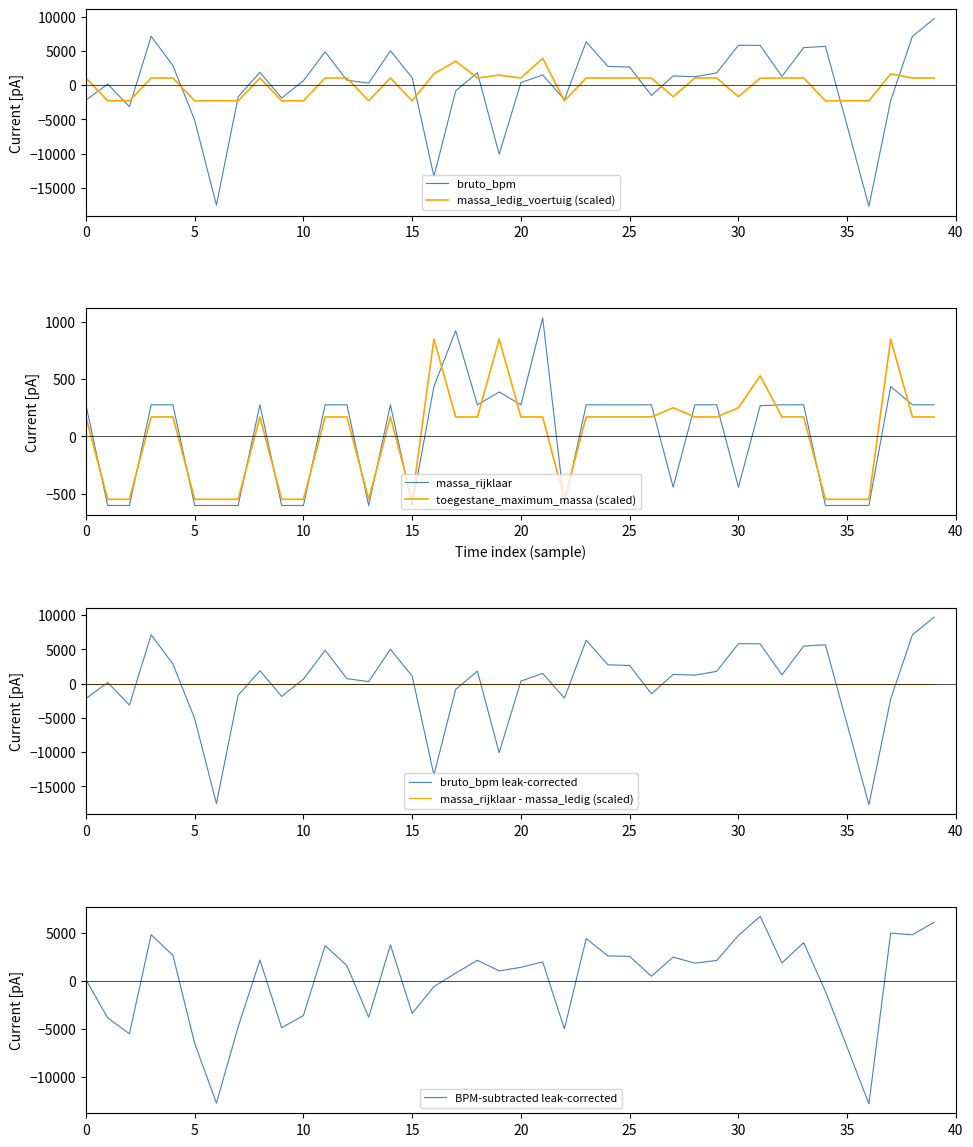

Which series ends up on top after the final intersection of toegestane_maximum_massa (scaled) and massa_rijklaar?

massa_rijklaar